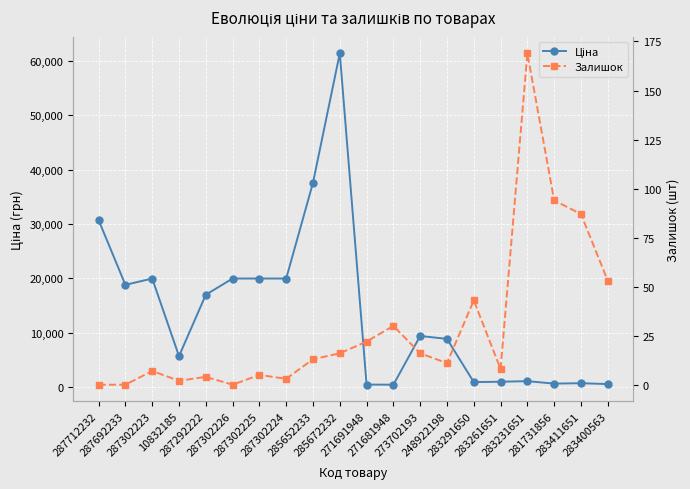

At 283261651, list the series in order from largest to smallest.

Ціна, Залишок